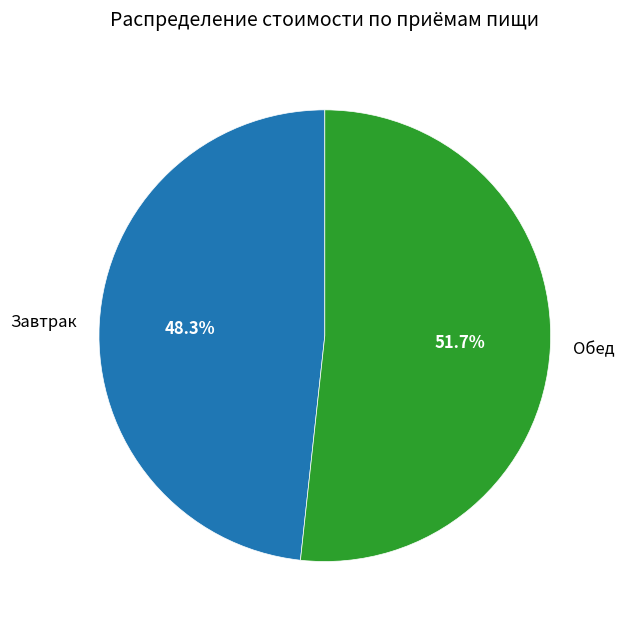

Is it true that Завтрак is 35% of the pie?

False